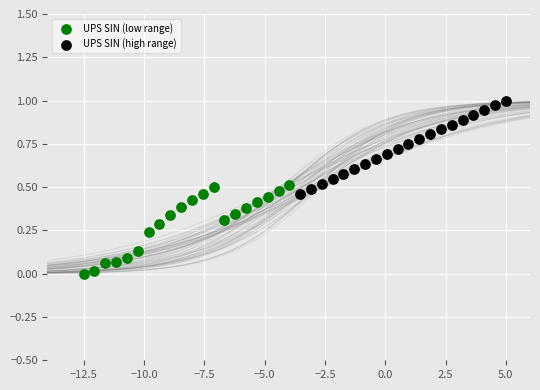

Which series contains the lowest Y value?

UPS SIN (low range)